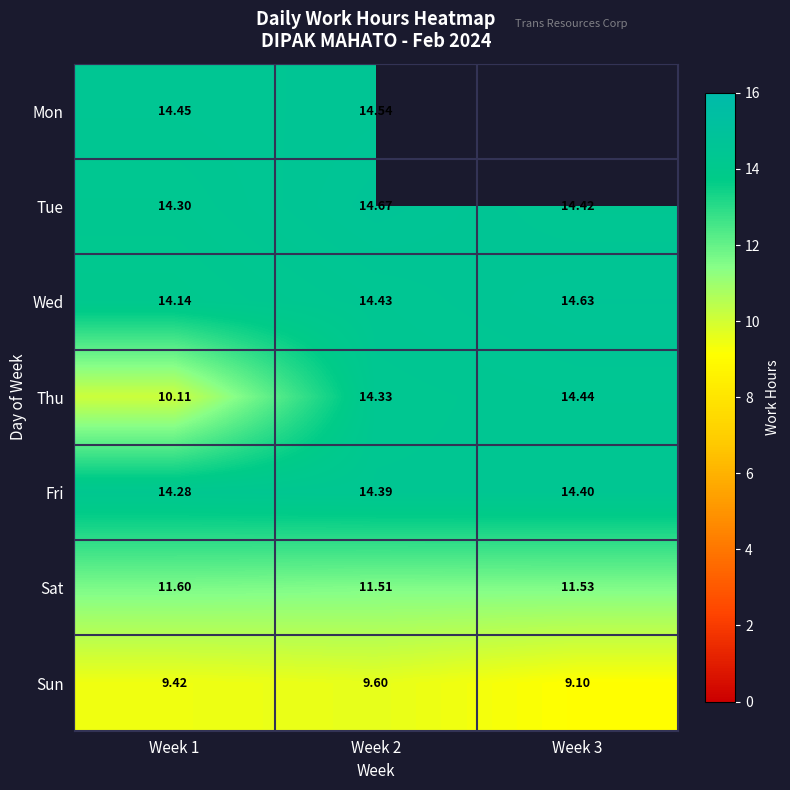

Is the value of Wed at Week 3 greater than the value of Mon at Week 2?

Yes